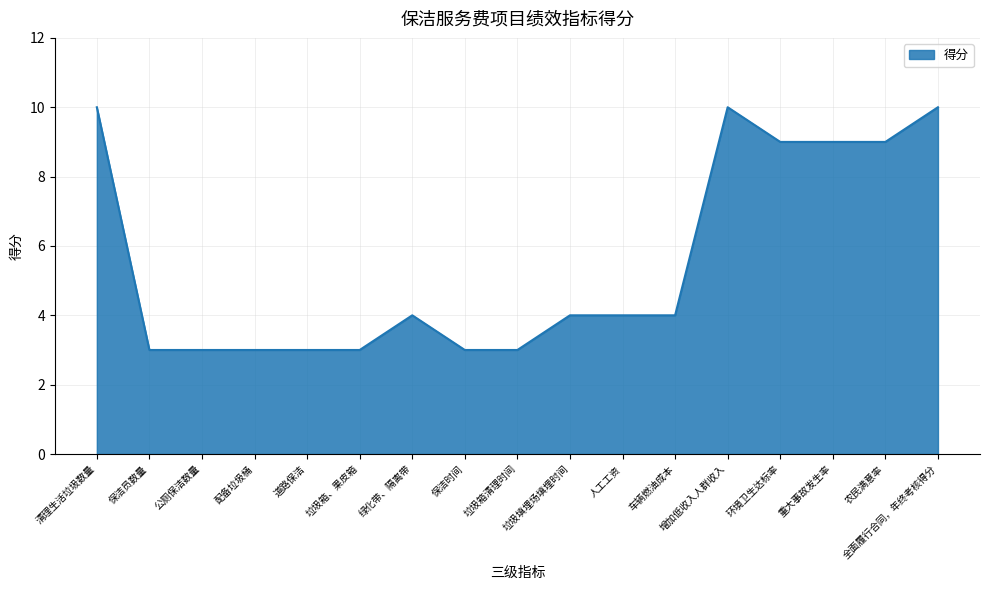

Reading right to left, what are all the values shown in this chart?

10	9	9	9	10	4	4	4	3	3	4	3	3	3	3	3	10